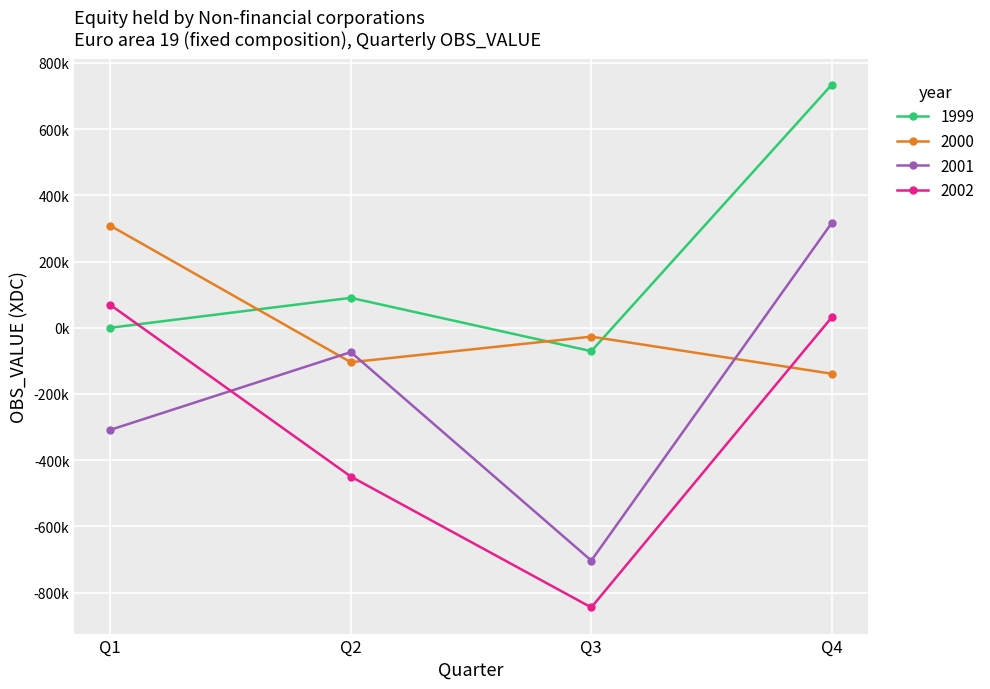

Reading left to right, extract all data points from this chart.

1999: -12.9	90315.3	-70677.3	734023.6
2000: 308122.8	-104136.5	-26902.1	-138892.6
2001: -308294.9	-73551.3	-703000.6	316664.6
2002: 68951.0	-449321.9	-844531.8	31555.7